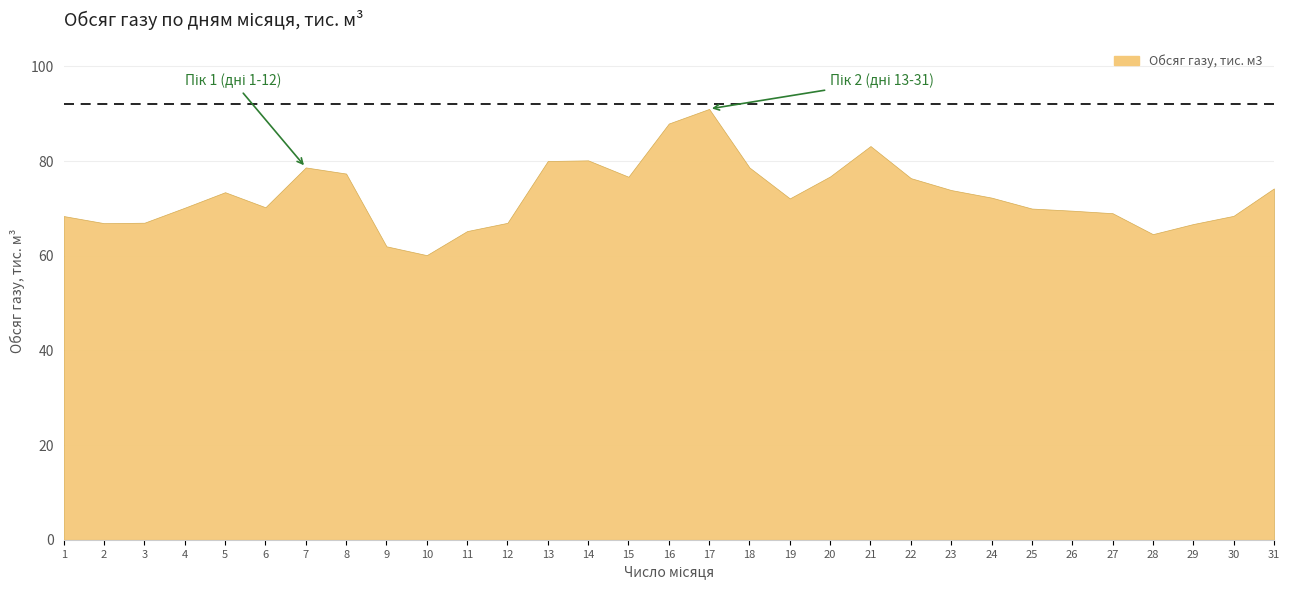

Which category has the lowest value across all series?

10